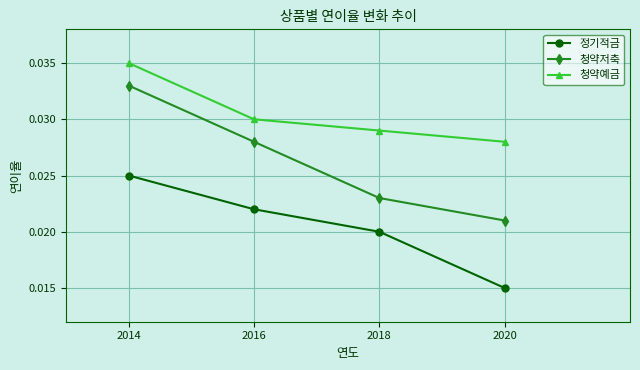

Which series has the largest range (max minus min)?

청약저축